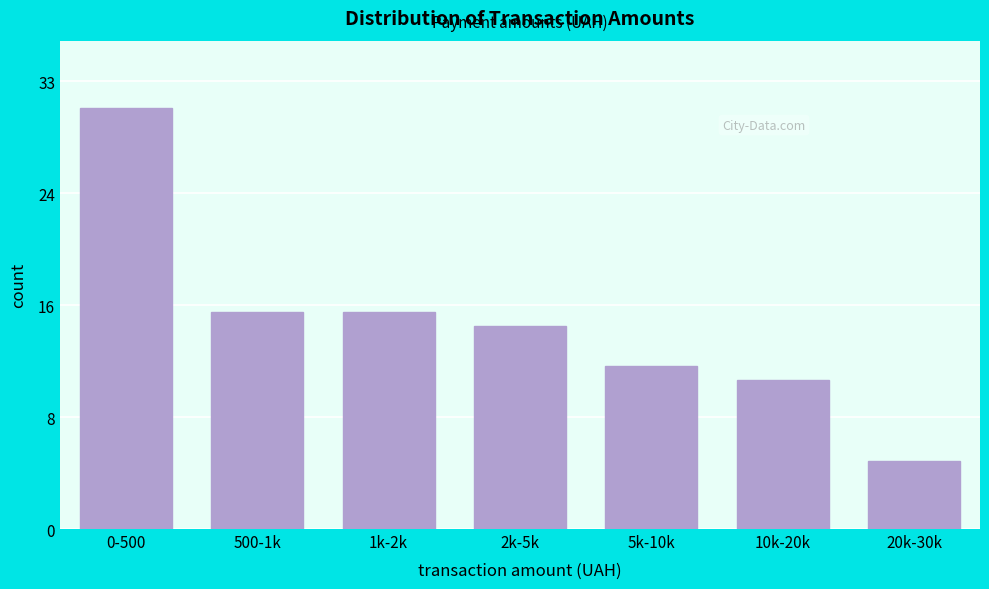

Does the chart contain any negative values?

No